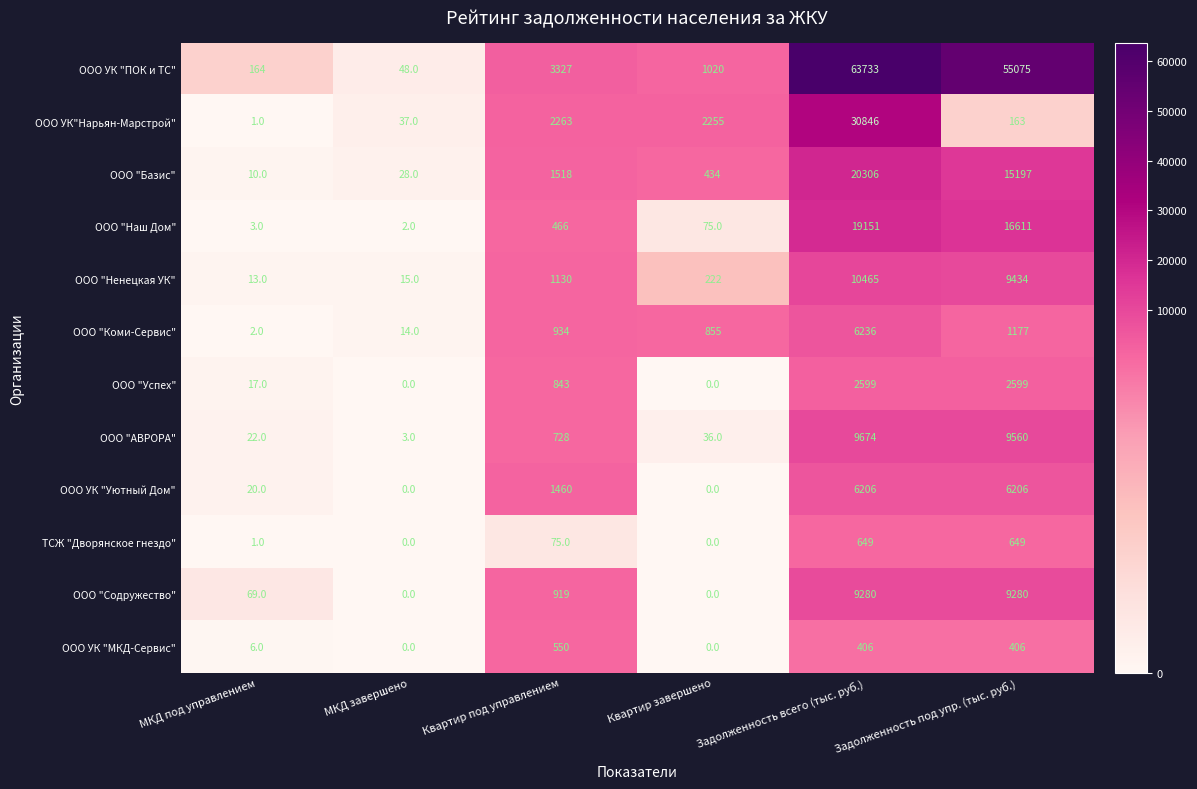

Which series changed the most between Задолженность всего (тыс. руб.) and Задолженность под упр. (тыс. руб.)?

ООО УК"Нарьян-Марстрой"